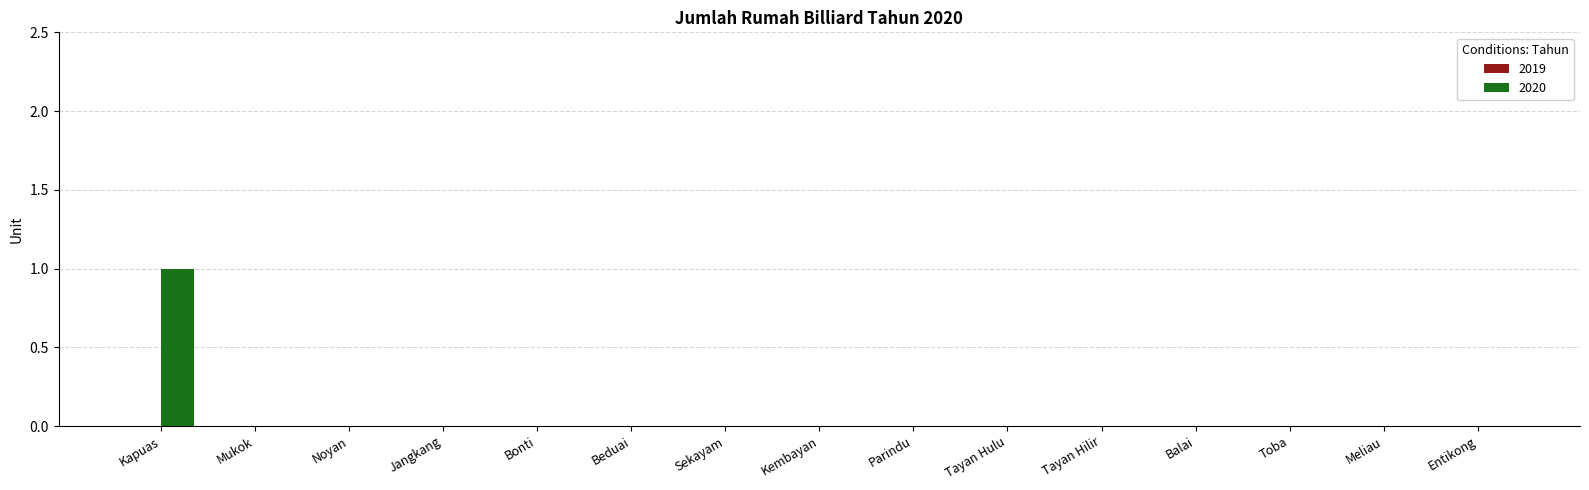

At which category does the chart reach its peak across all series?

Kapuas